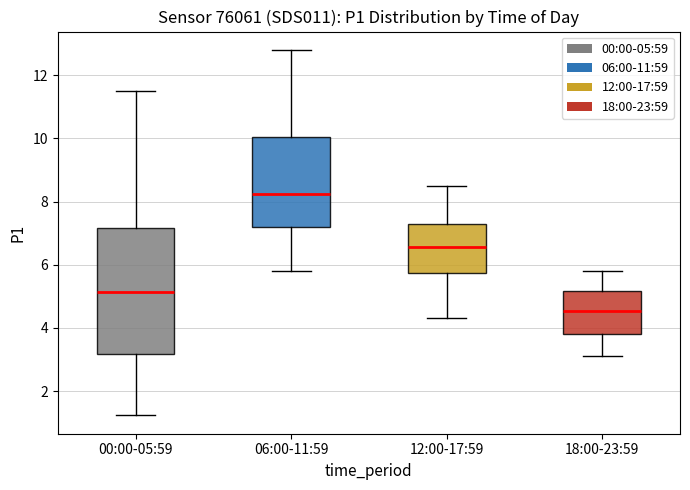

Reading left to right, read every box against the y-axis: the position of its median line, the range the box covers, and the ends of its whiskers. The values are not printed on the chart, so give them approximately, as read against the axis.

00:00-05:59: median 5.2, box 3.2 to 7.2, whiskers 1.2 to 11.6
06:00-11:59: median 8.2, box 7.2 to 10.0, whiskers 5.8 to 12.8
12:00-17:59: median 6.6, box 5.8 to 7.2, whiskers 4.4 to 8.6
18:00-23:59: median 4.6, box 3.8 to 5.2, whiskers 3.2 to 5.8